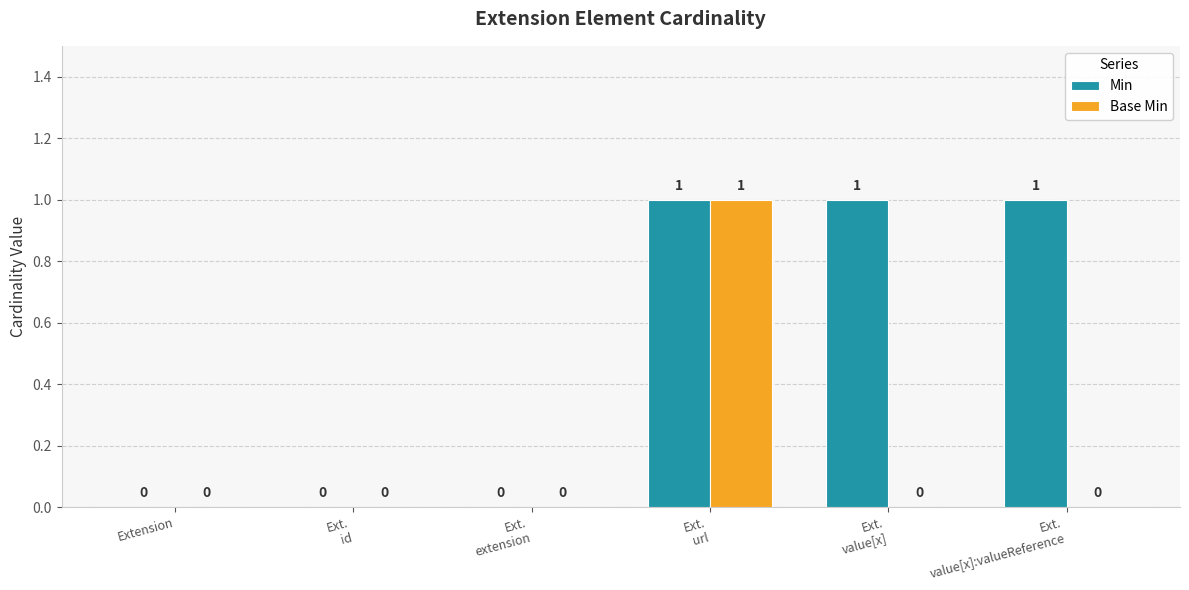

Which series has the largest total across all categories?

Min